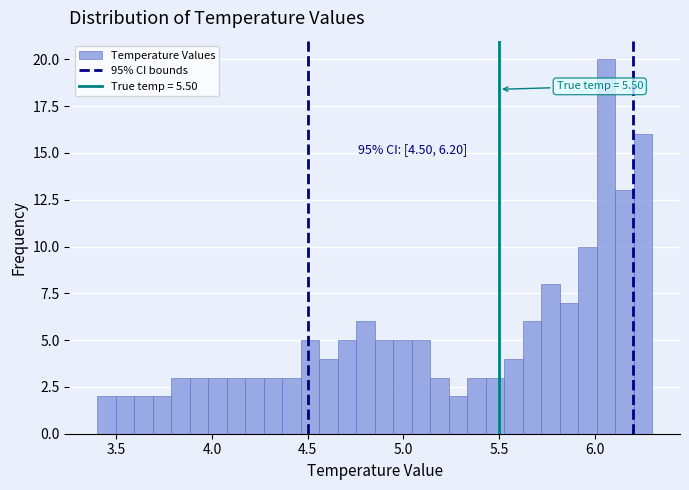

Read against the x-axis, roughly where is the centre of the tallest bar?

6.05